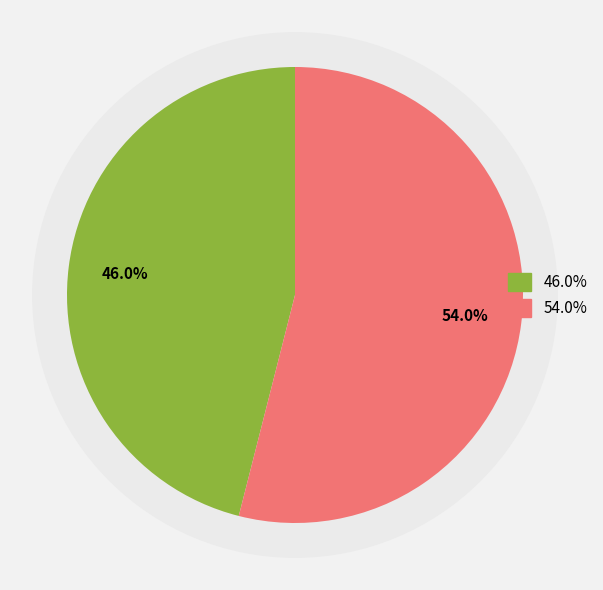

To the nearest percent, what is the difference between the largest and smallest slice percentages?

8%